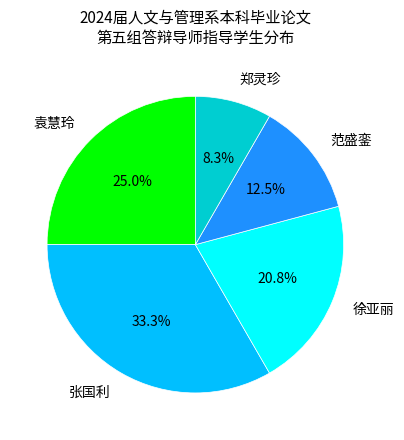

True or false: 郑灵珍 accounts for 8% of the total.

True